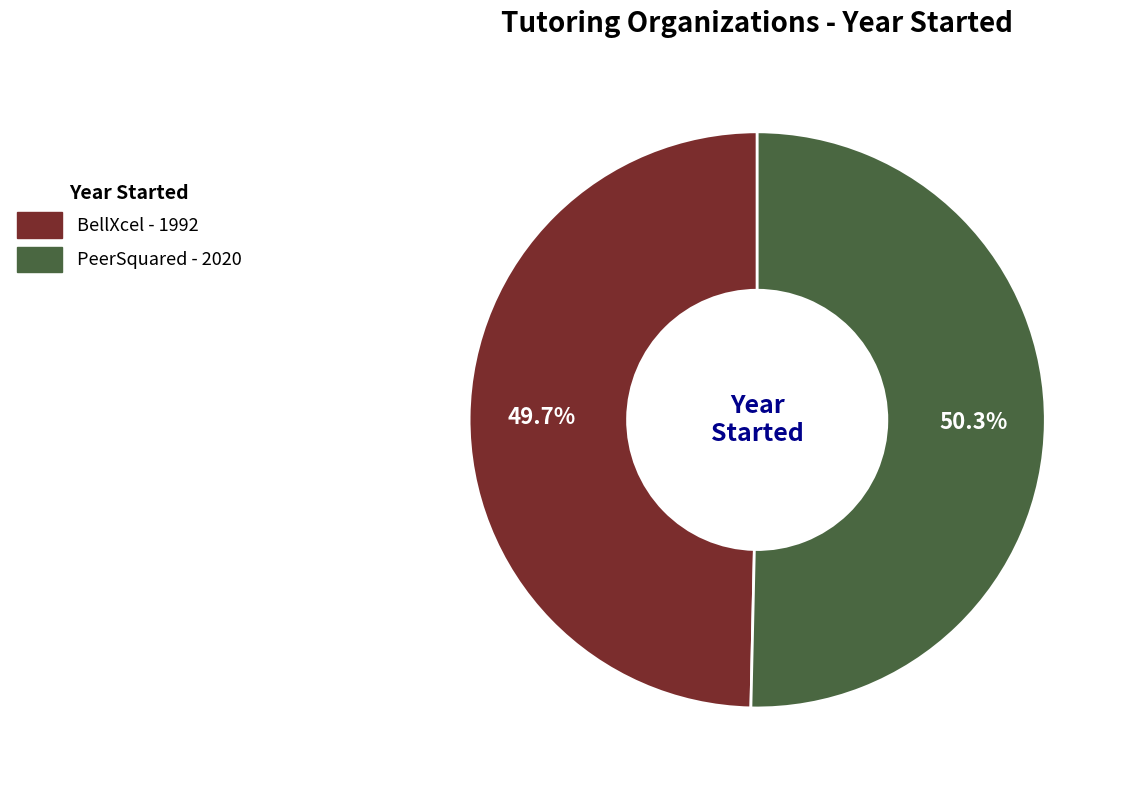

Which slice is the smallest?

BellXcel